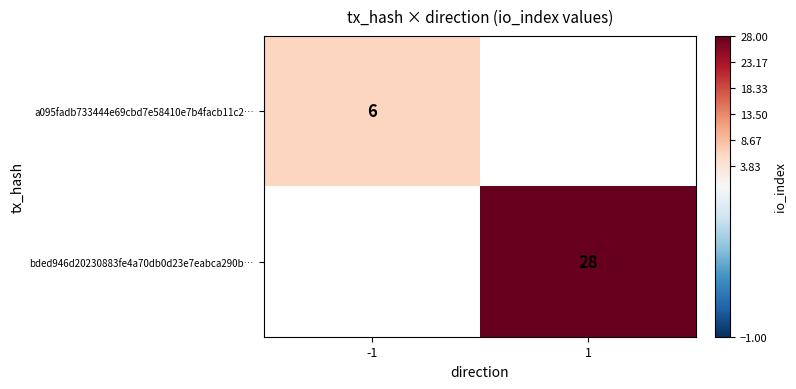

True or false: bded946d20230883fe4a70db0d23e7eabca290b… has a value of 12 at 1.

False